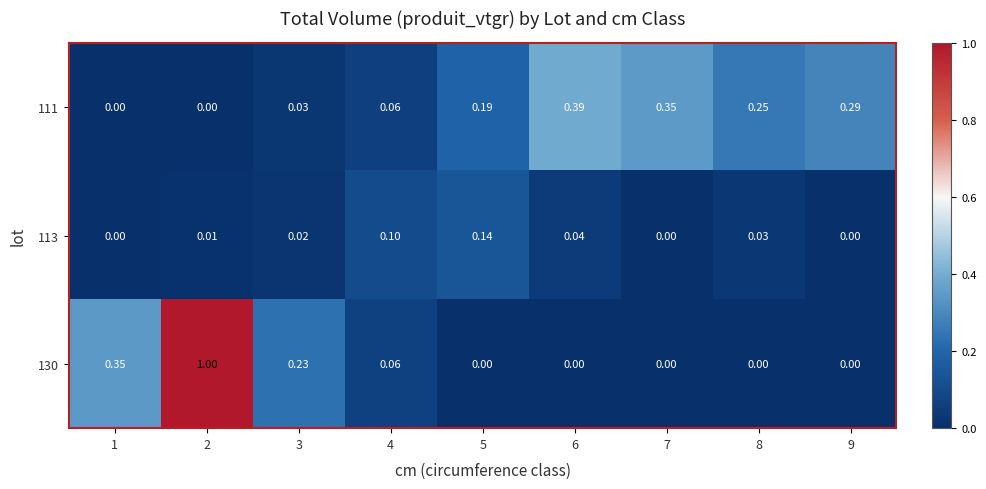

At which category does the chart reach its minimum across all series?

1